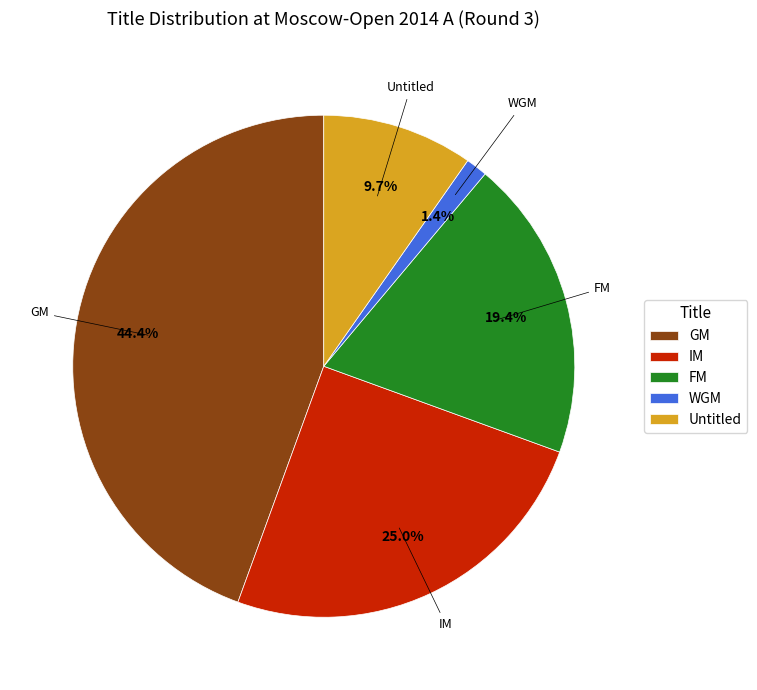

To the nearest percent, what portion does WGM represent?

1%